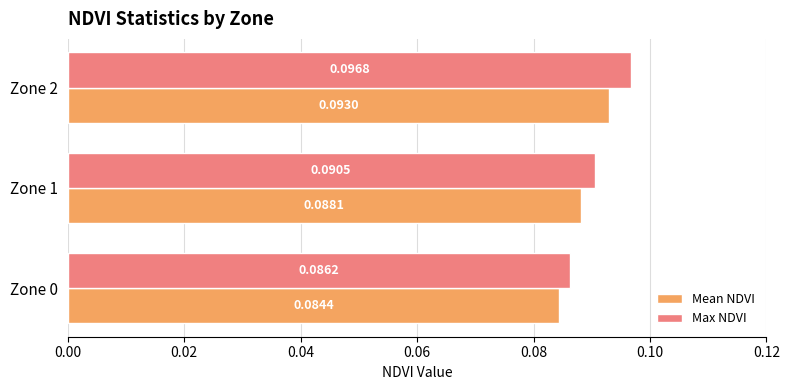

Which category has the highest value in the Mean NDVI series?

Zone 2